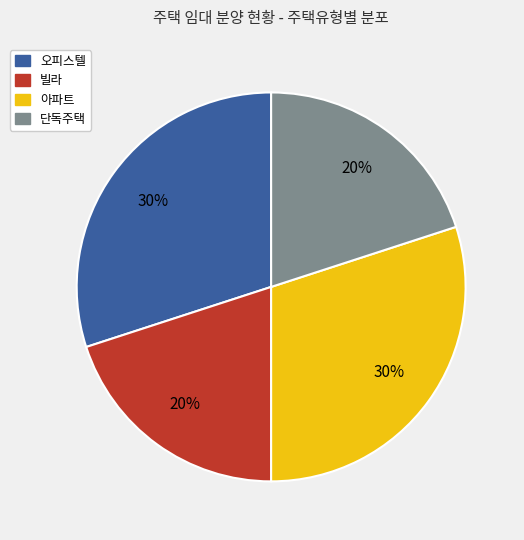

Does any single category account for the majority?

No